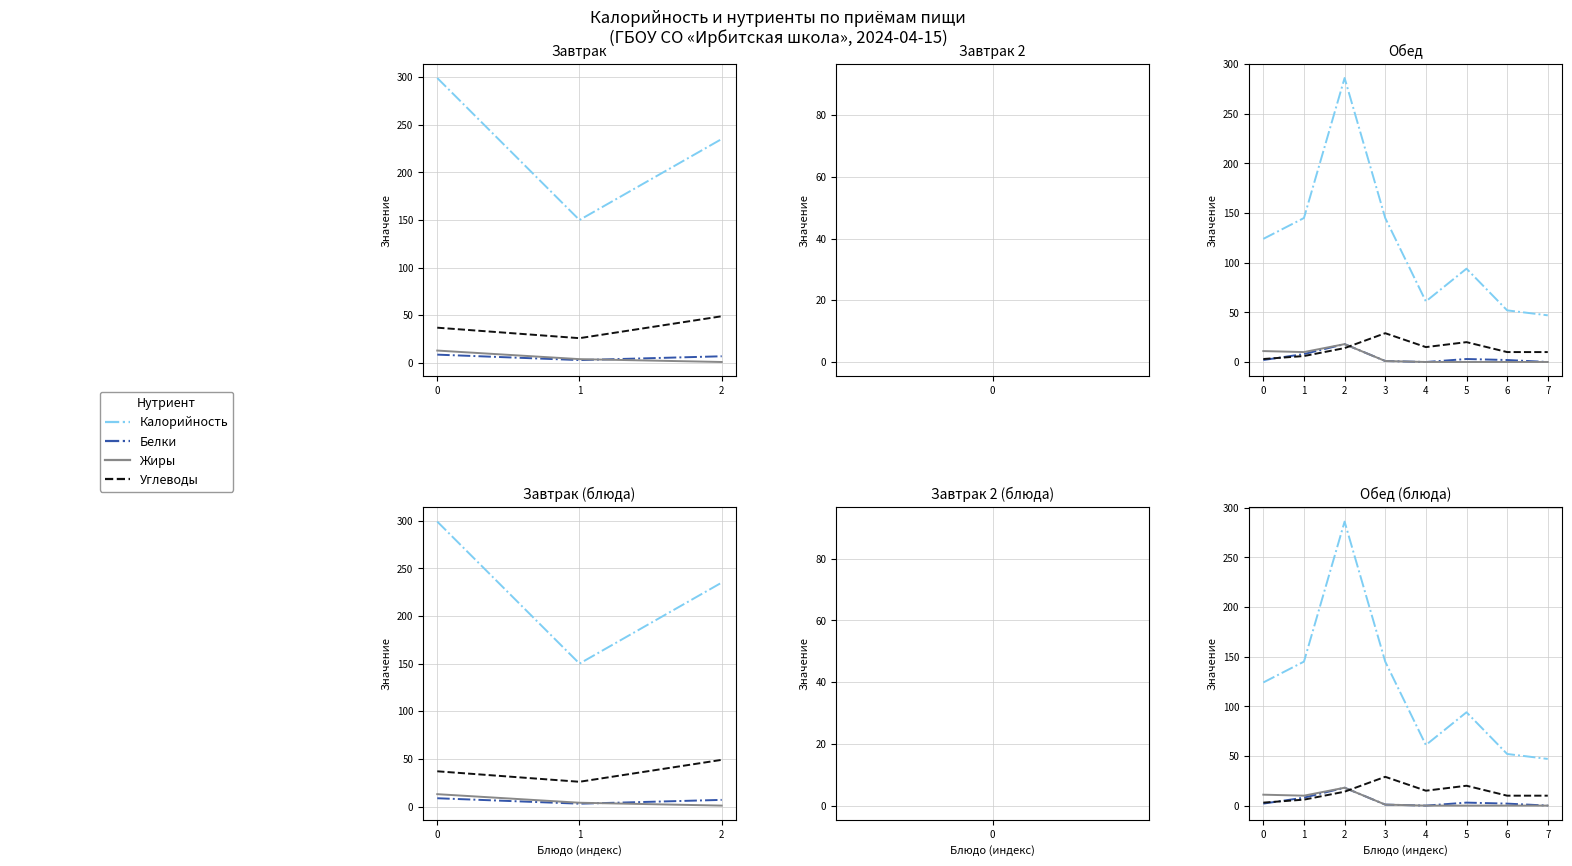

How many series are shown in this chart?

4